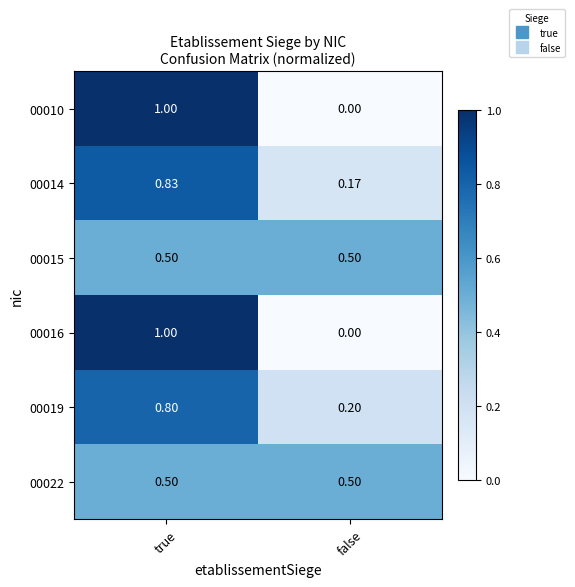

At which category does the chart reach its peak across all series?

true